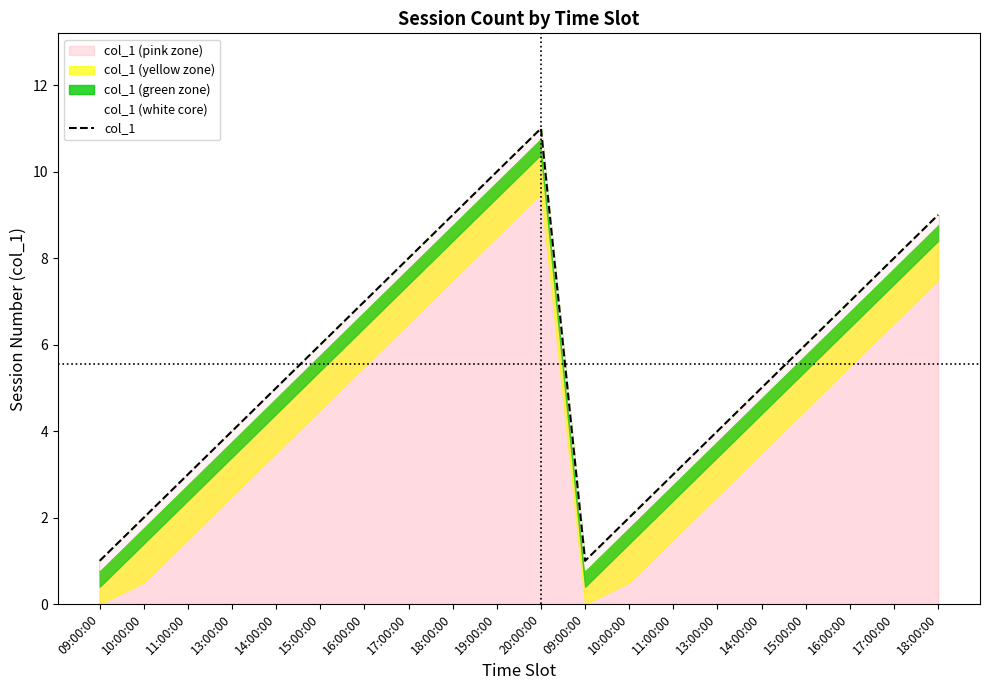

What is the average value?

6